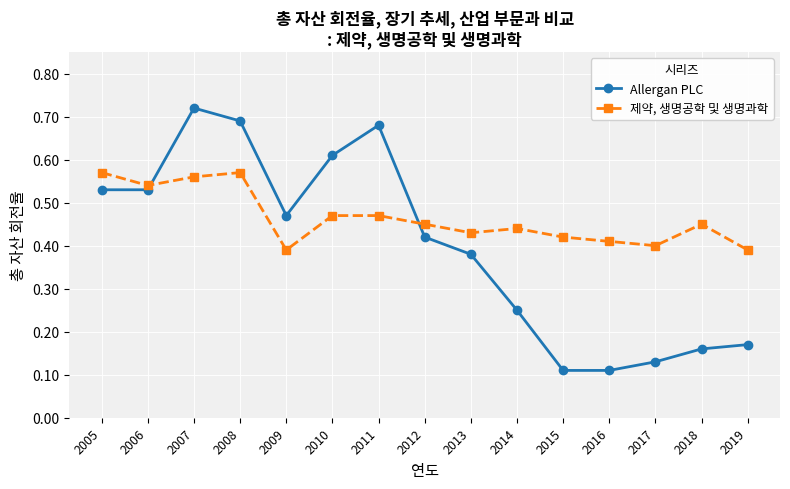

Count the 제약, 생명공학 및 생명과학 values in the range 0 to 1.

15